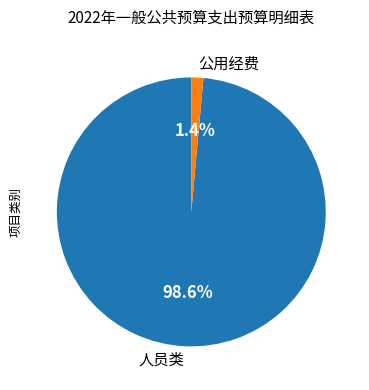

Between 人员类 and 公用经费, which is larger?

人员类